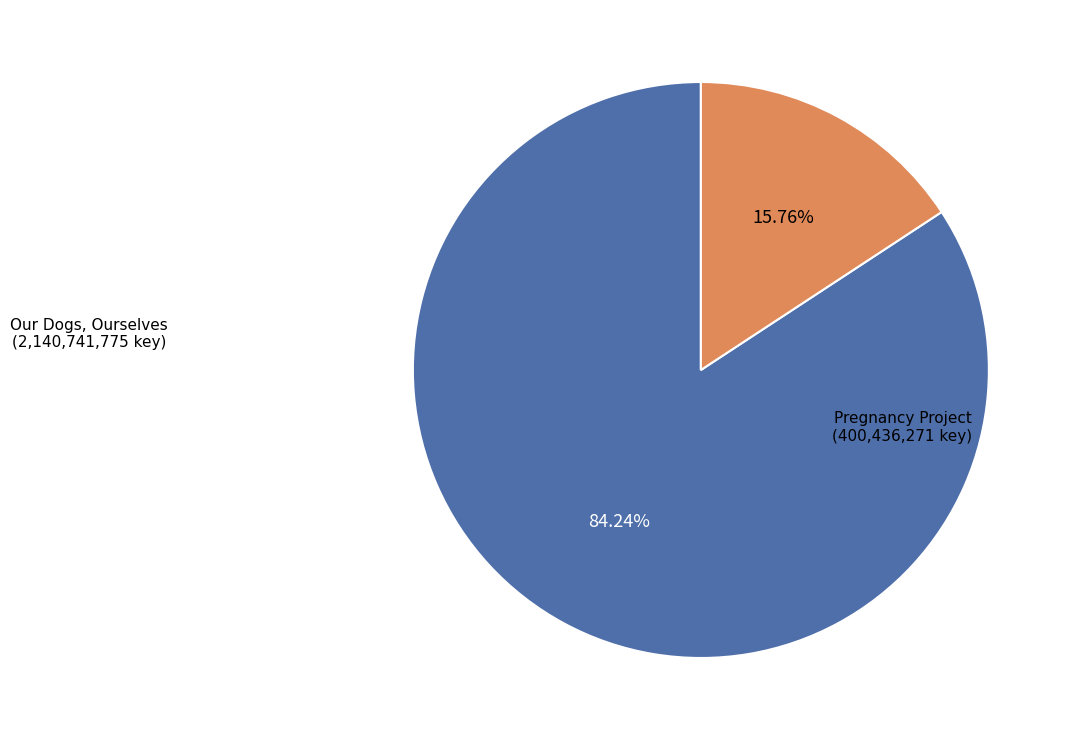

How many slices are in this pie chart?

2